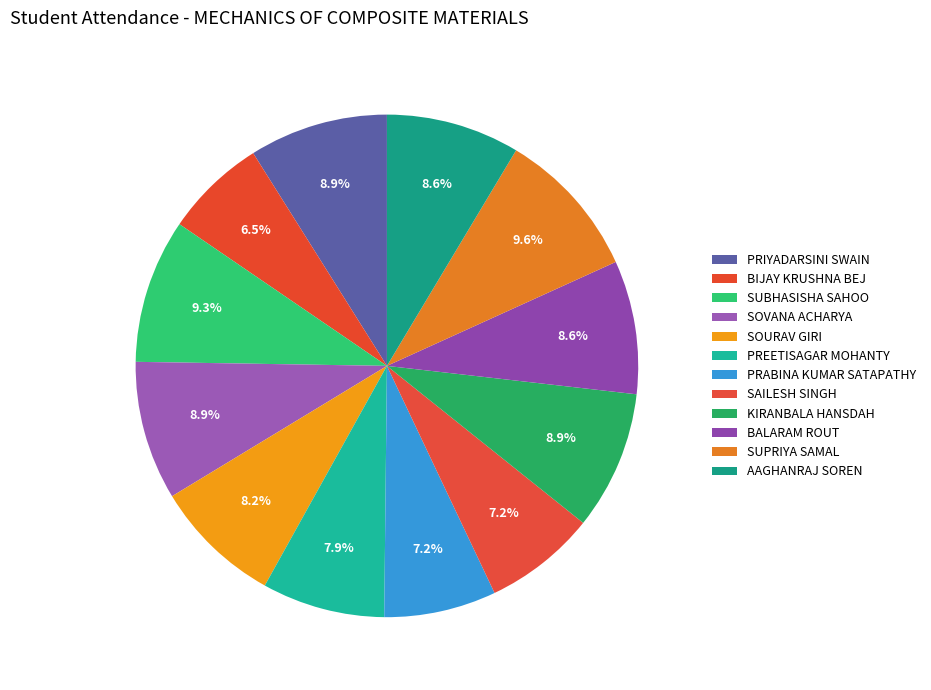

The BALARAM ROUT slice represents 17% of the pie. True or false?

False